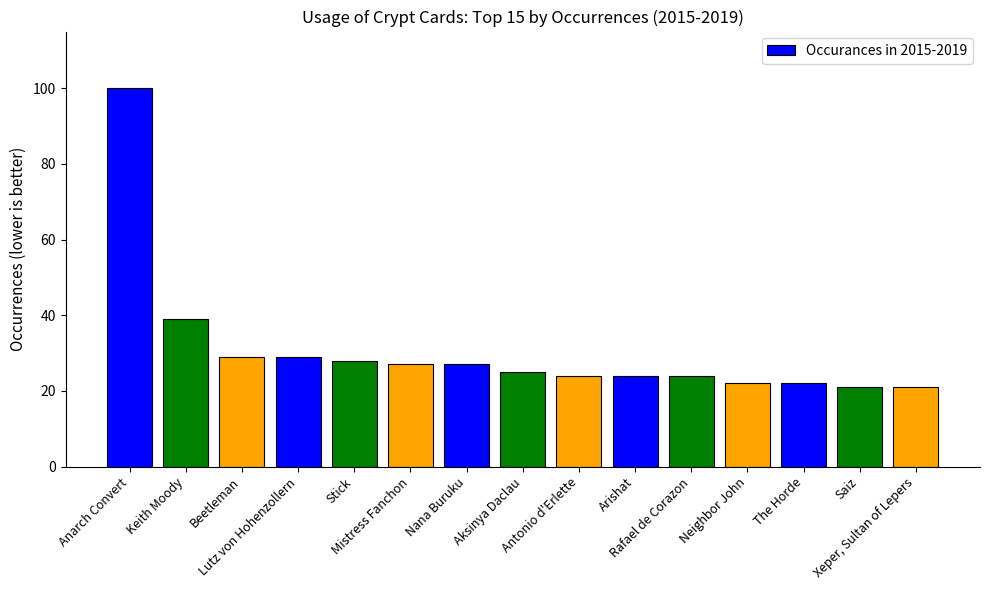

How many bars are there in total?

15